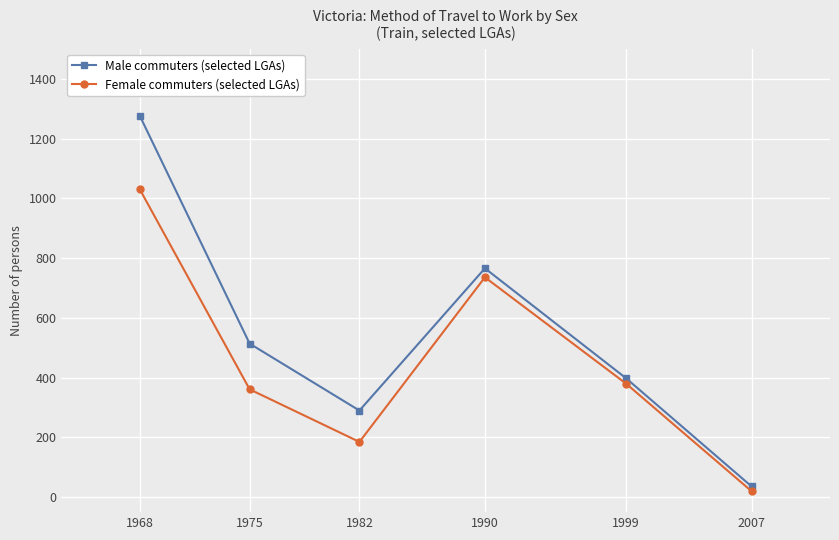

What is the sum of all Male commuters (selected LGAs) values?

3280